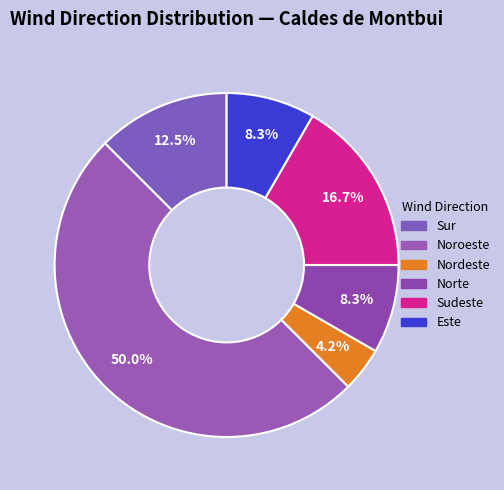

Does Este represent more than half of the total?

No